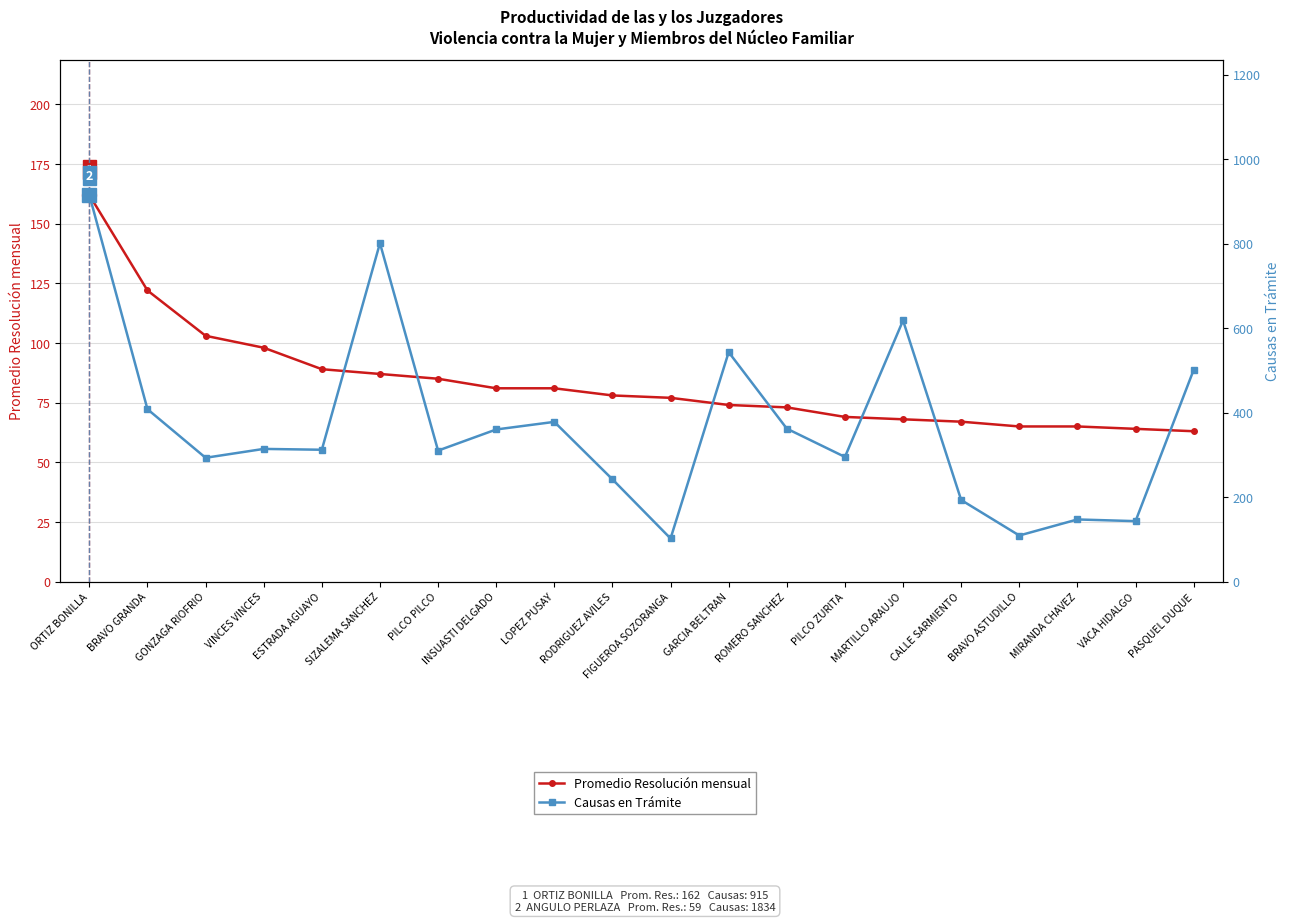

What position from the left is FIGUEROA SOZORANGA?

11